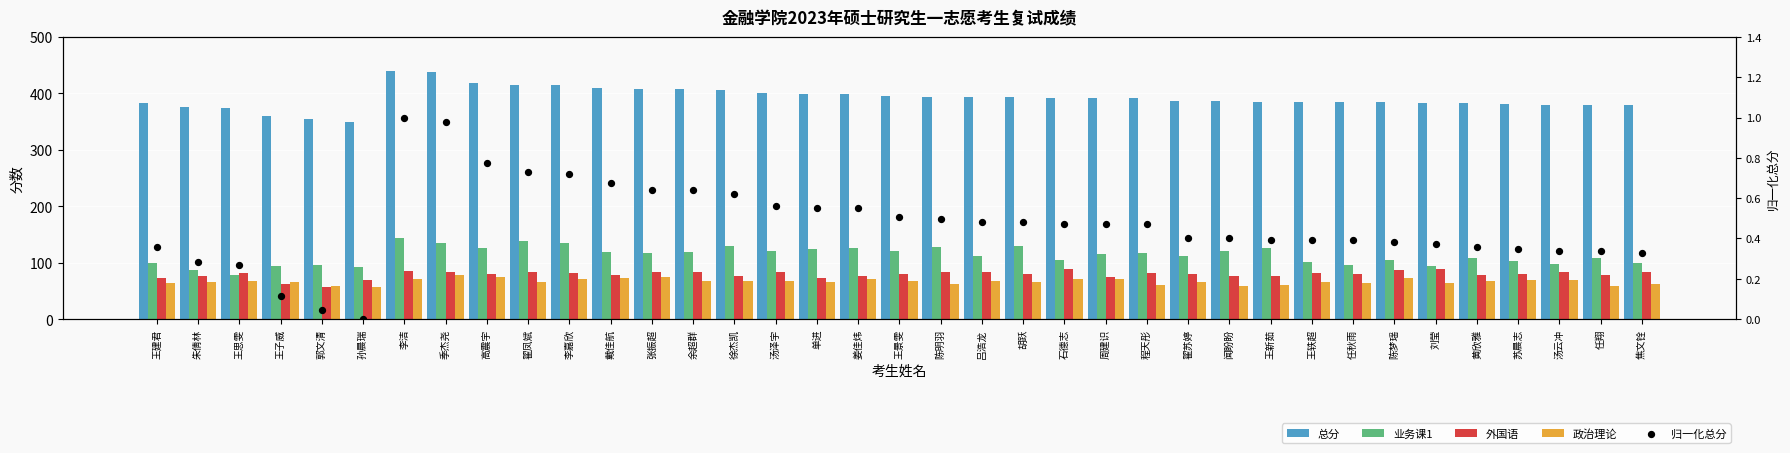

What are all the series names shown in the legend?

总分, 业务课1, 外国语, 政治理论, 归一化总分